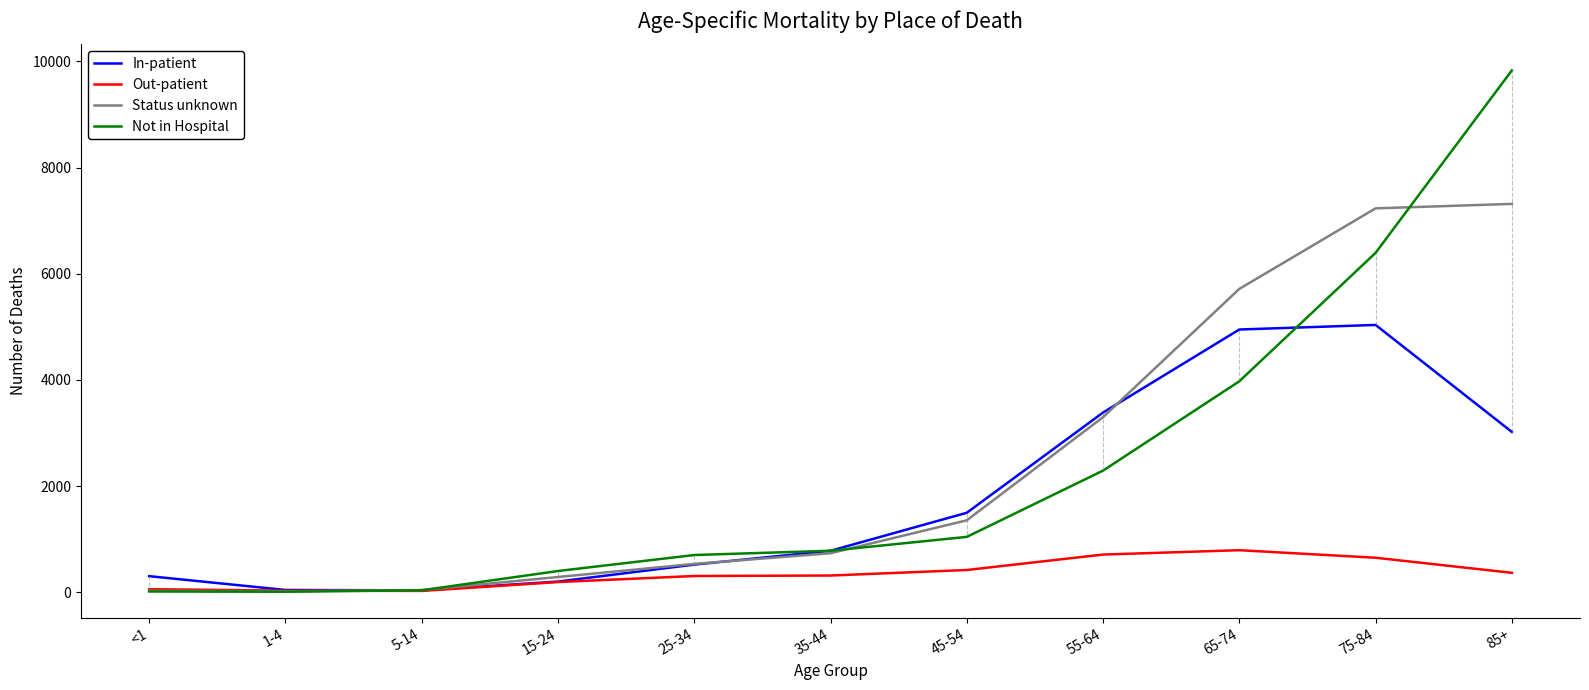

What position from the right is 75-84?

2